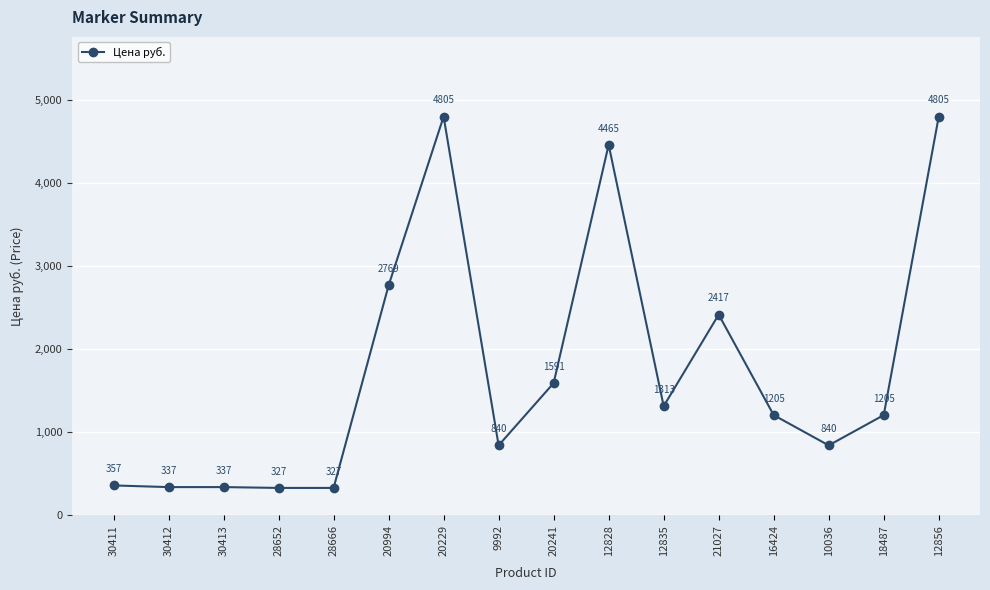

The chart shows a value of 4145.4 at 21027. True or false?

False